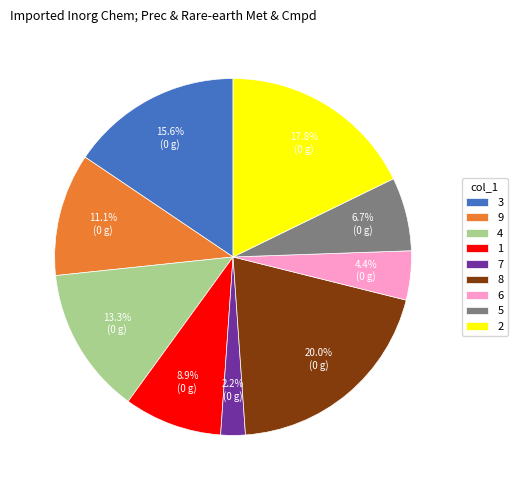

Rank the categories by value from lowest to highest.

7, 6, 5, 1, 9, 4, 3, 2, 8